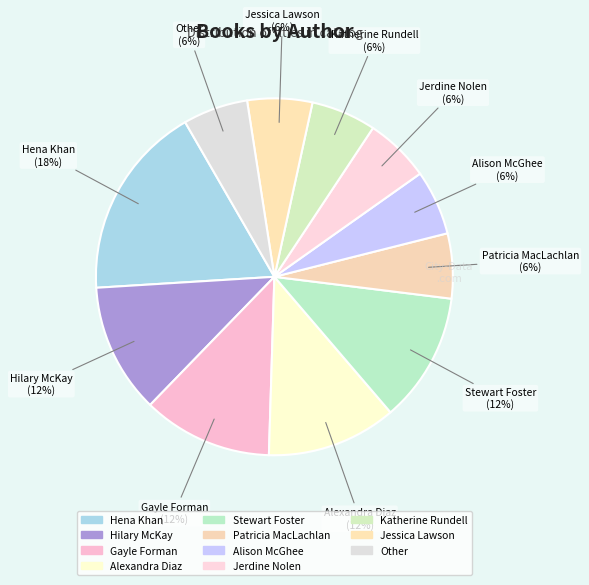

Does any single category account for the majority?

No